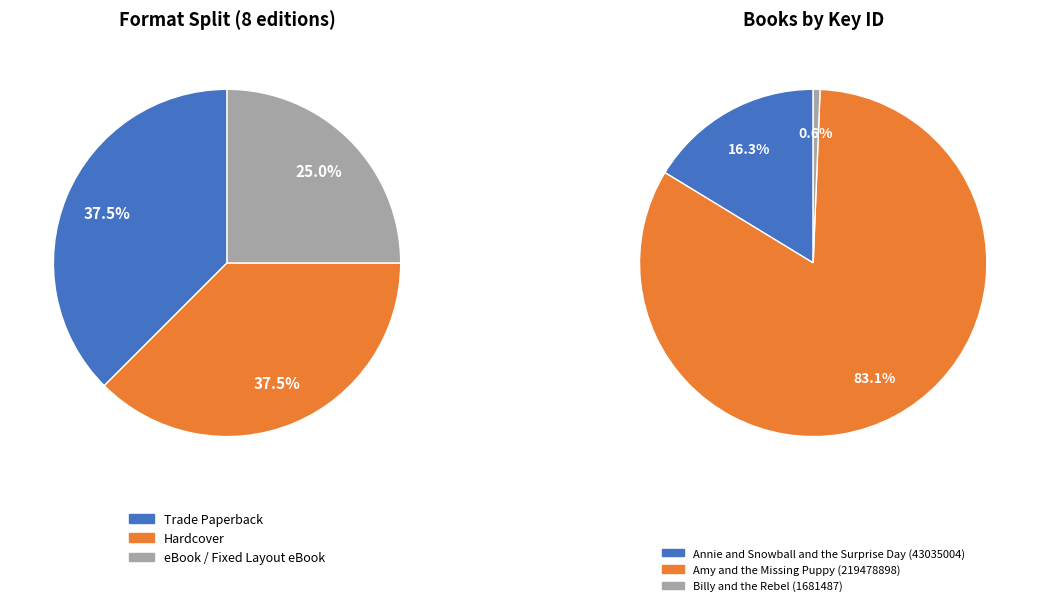

What percentage is the eBook / Fixed Layout eBook slice, to the nearest percent?

25%